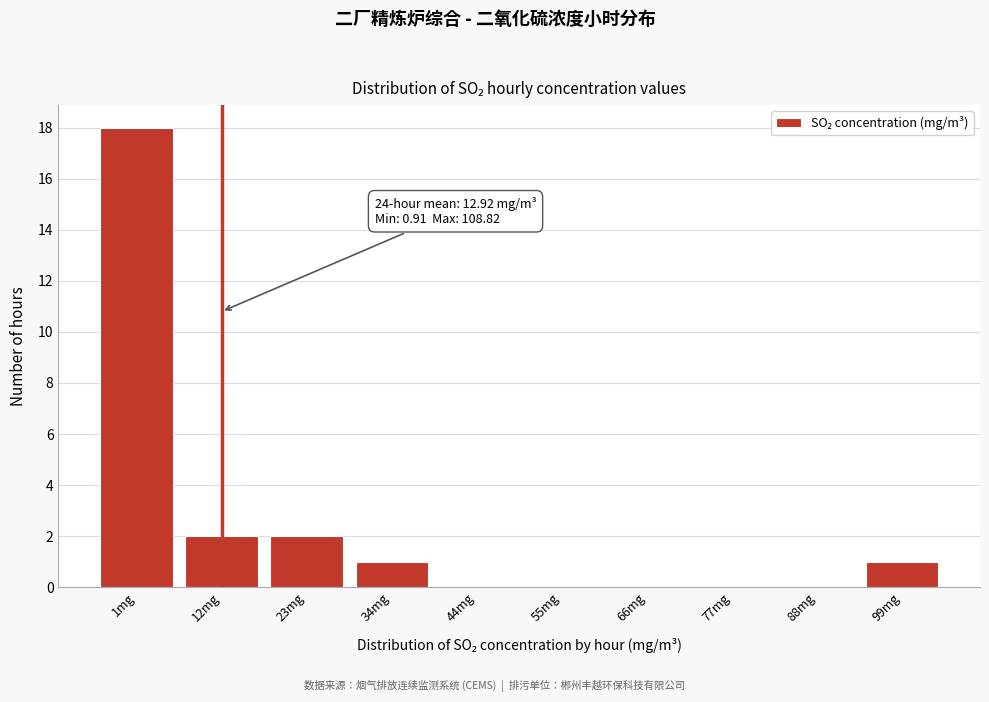

Reading left to right, extract all data points from this chart.

1mg=18	12mg=2	23mg=2	34mg=1	44mg=0	55mg=0	66mg=0	77mg=0	88mg=0	99mg=1